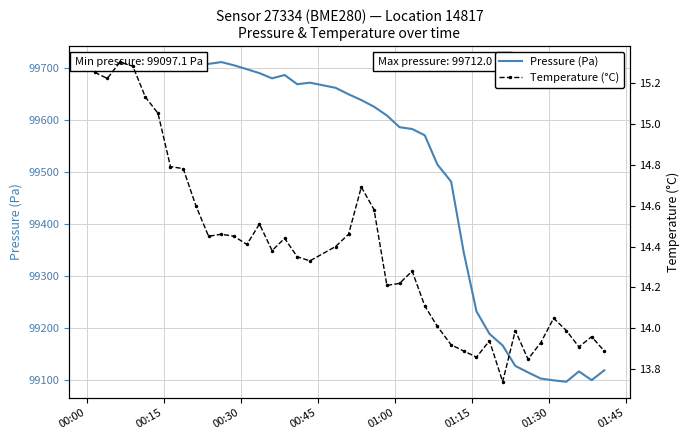

Reading left to right, extract all data points from this chart.

Pressure (Pa): 99697.2	99701.2	99700.2	99703.1	99699.7	99702.6	99697.9	99709.7	99705.7	99708.5	99712.0	99705.8	99698.3	99690.7	99680.7	99687.1	99669.4	99672.3	99662.4	99650.0	99639.0	99626.1	99609.3	99586.7	99583.2	99571.1	99514.9	99482.0	99345.1	99232.5	99189.2	99166.8	99127.5	99115.1	99103.3	99099.8	99097.1	99116.9	99100.2	99119.1
Temperature (°C): 15.2	15.2	15.3	15.3	15.1	15.1	14.8	14.8	14.6	14.4	14.5	14.4	14.4	14.5	14.4	14.4	14.3	14.3	14.4	14.5	14.7	14.6	14.2	14.2	14.3	14.1	14.0	13.9	13.9	13.9	13.9	13.7	14.0	13.8	13.9	14.1	14.0	13.9	14.0	13.9